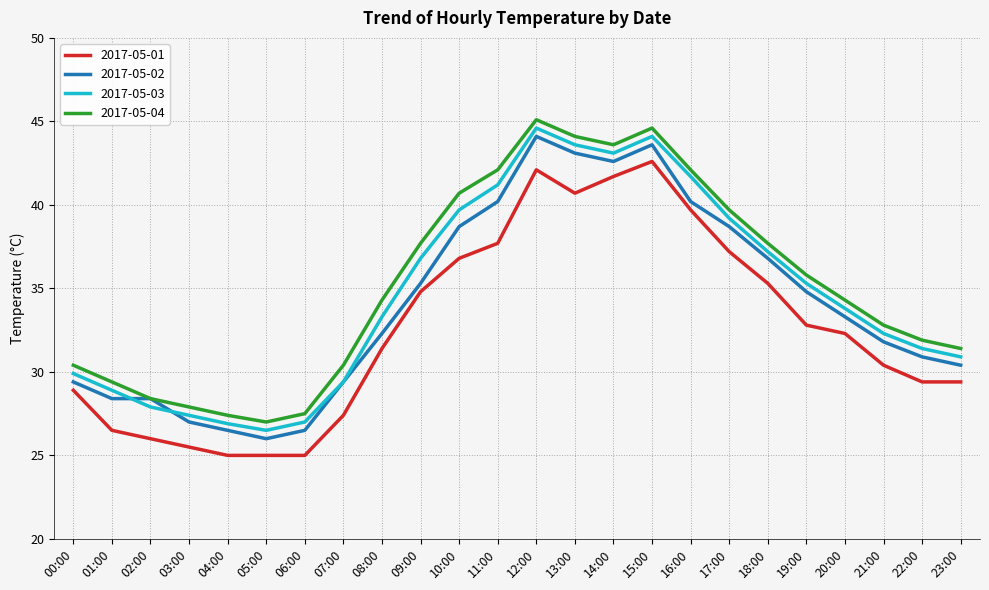

What position from the left is 00:00?

1